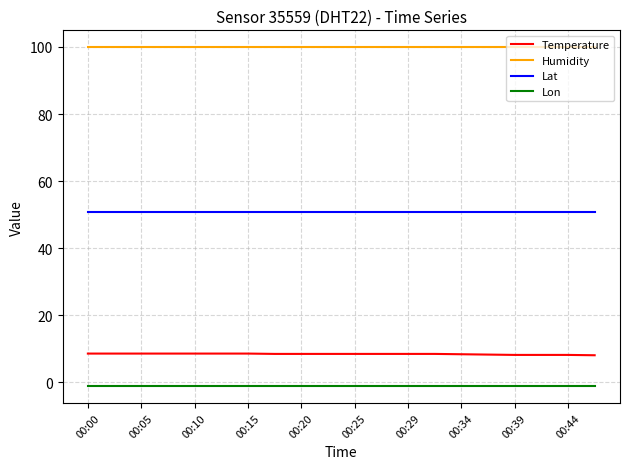

What is the maximum value for Humidity?

99.9